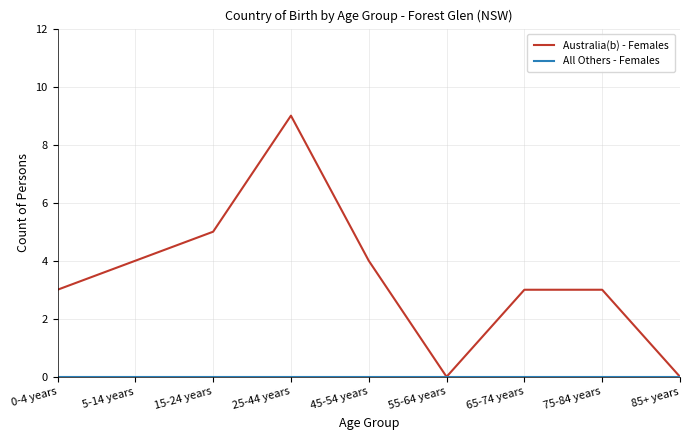

What is the spread (max minus min) of values at 25-44 years?

9